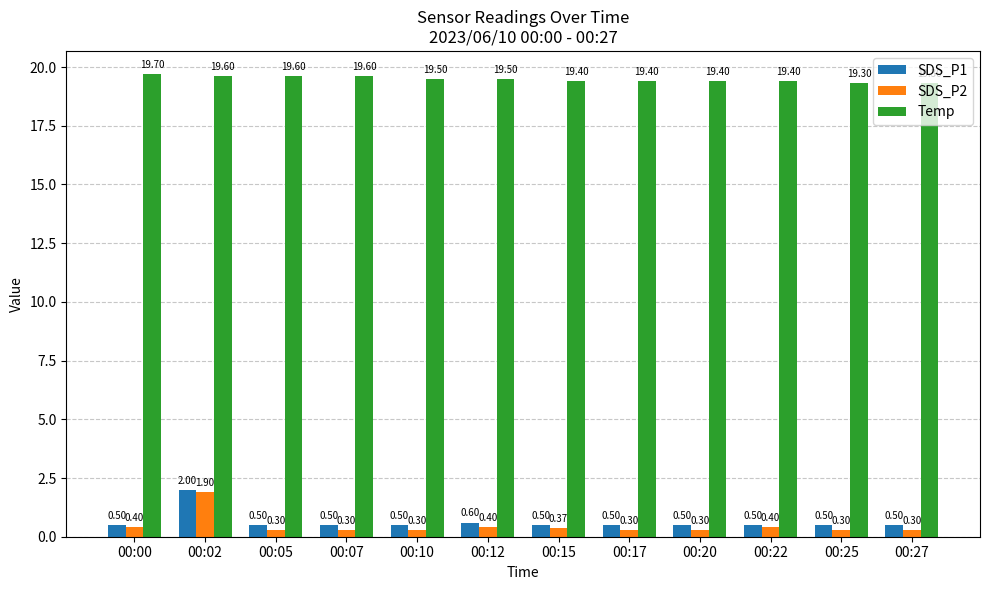

What is the average value of the SDS_P2 series?

0.5